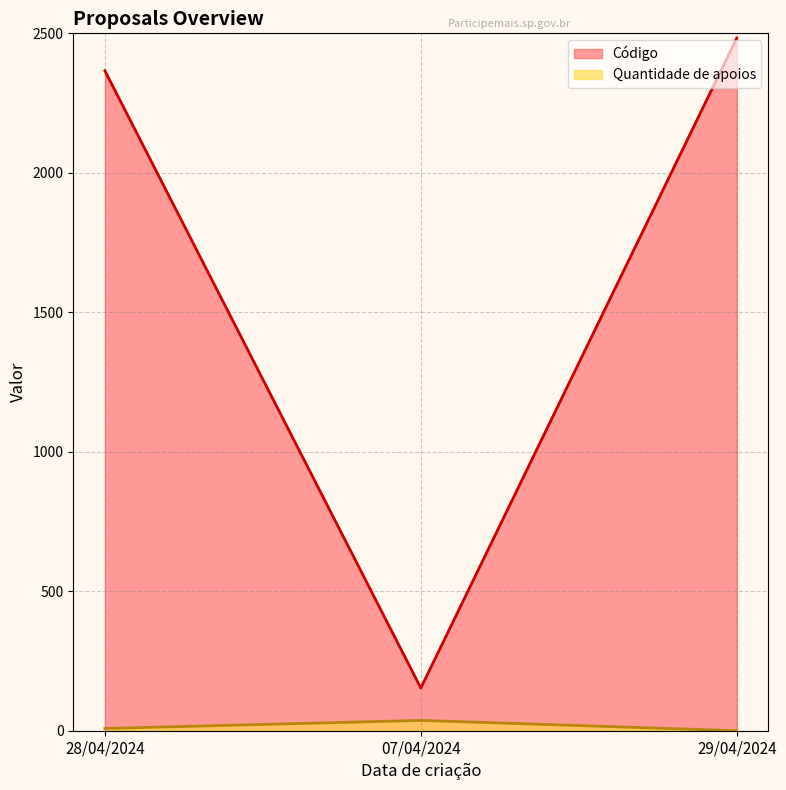

What are all the series names shown in the legend?

Código, Quantidade de apoios